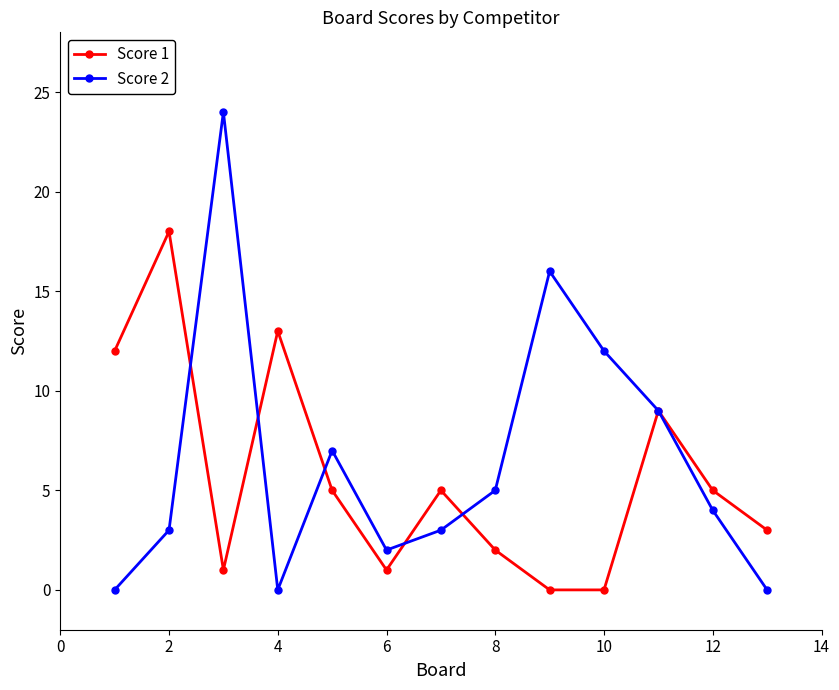

Which series has the largest range (max minus min)?

Score 2